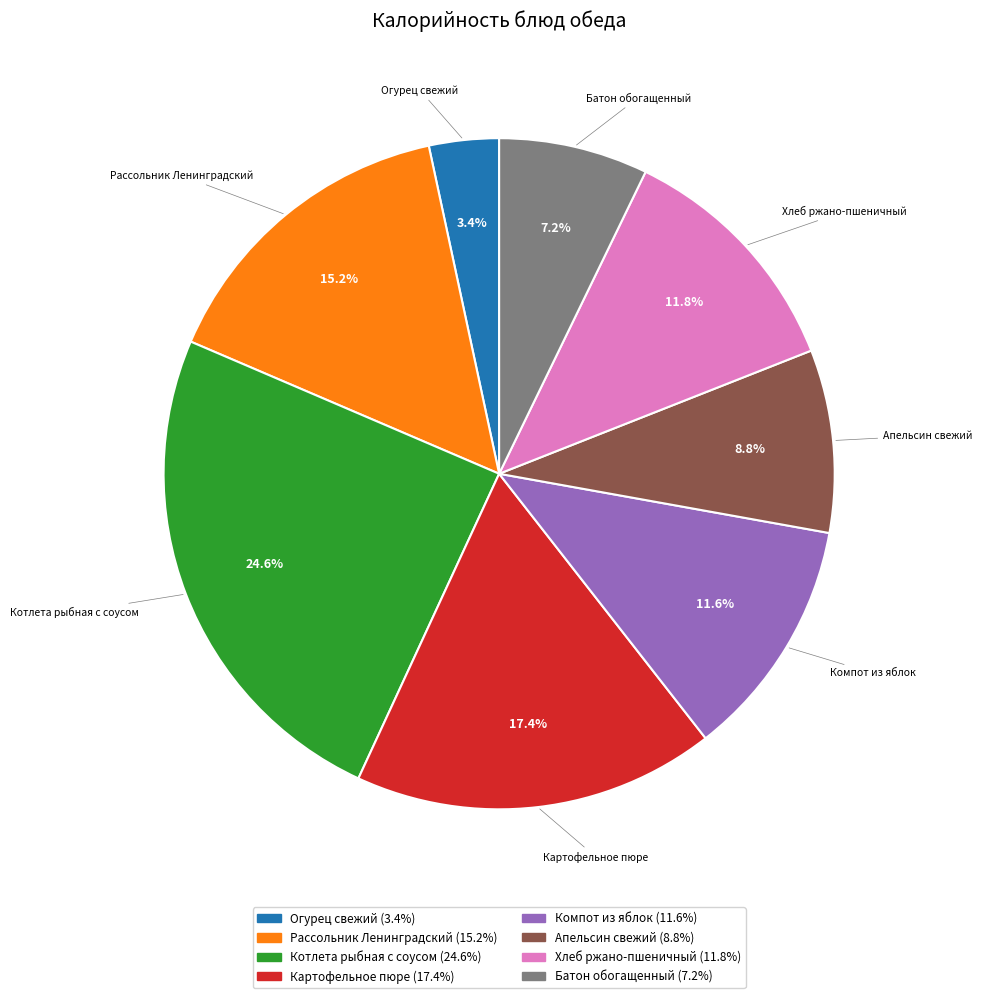

Between Огурец свежий and Батон обогащенный, which is larger?

Батон обогащенный